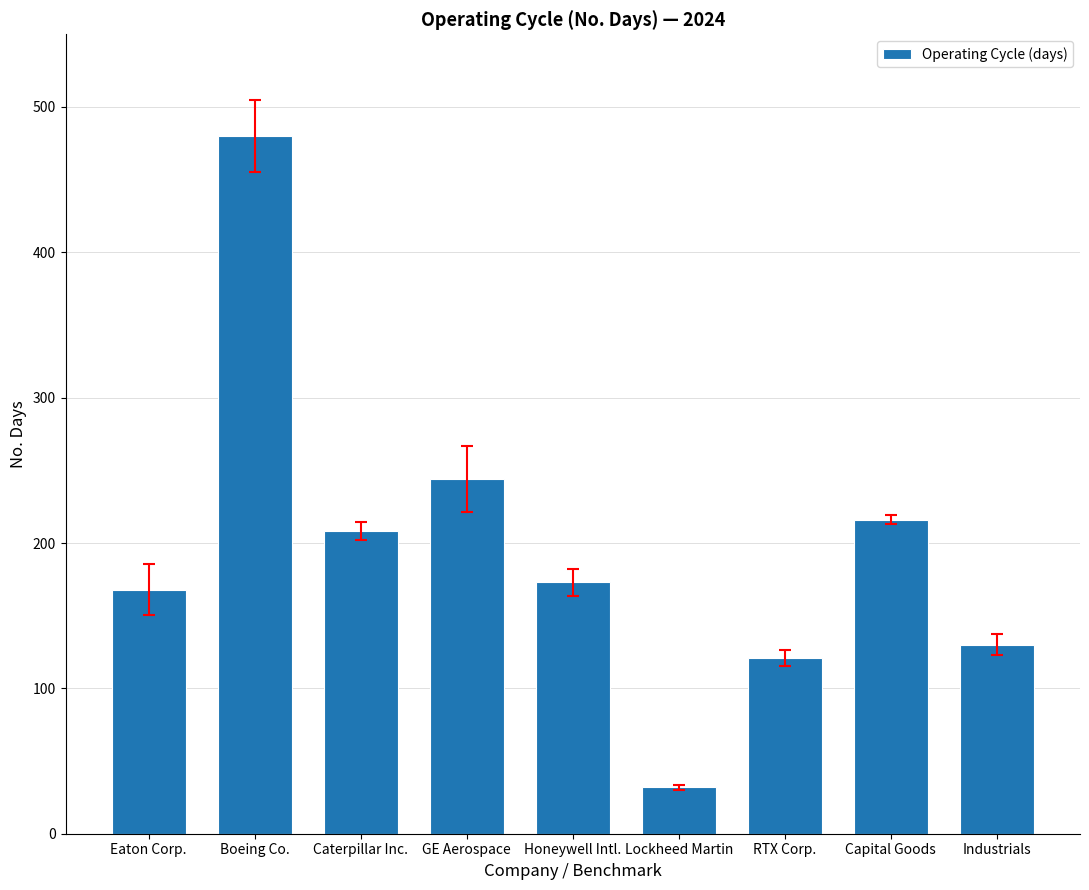

What is the difference between the values at Caterpillar Inc. and Eaton Corp.?

40